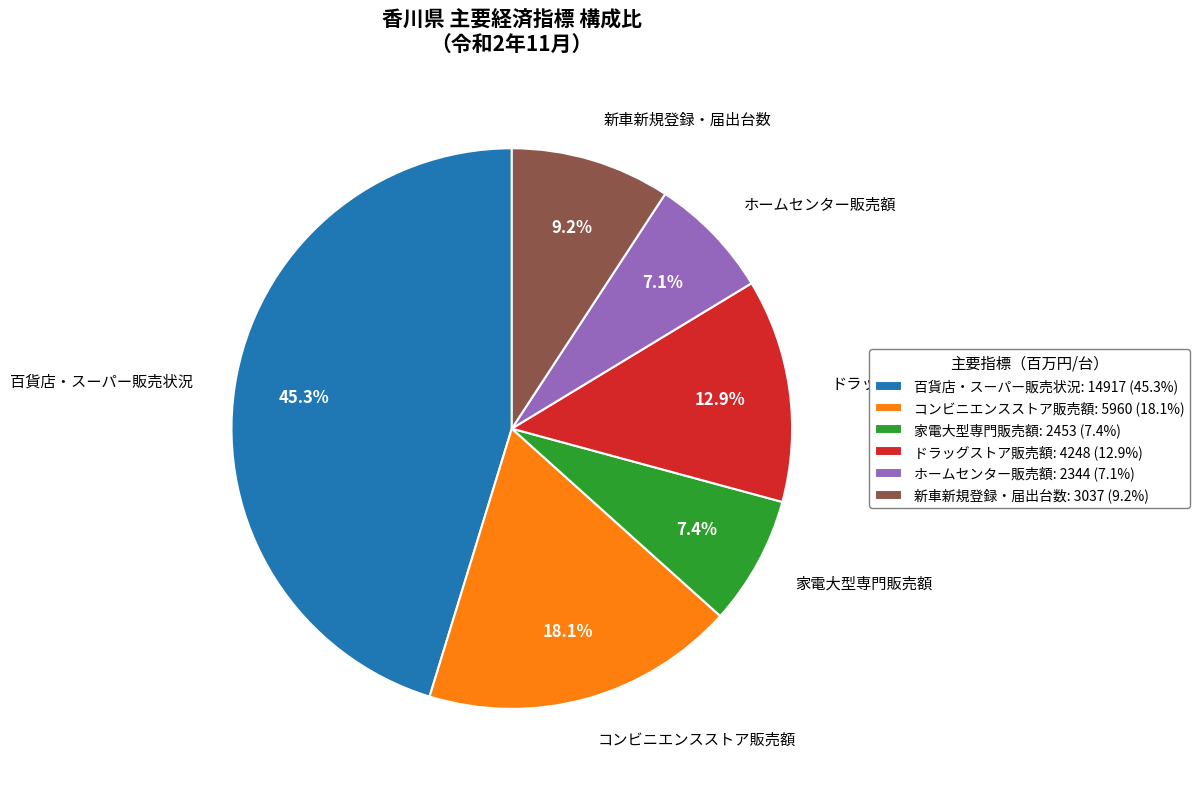

Which slice is the largest?

百貨店・スーパー販売状況